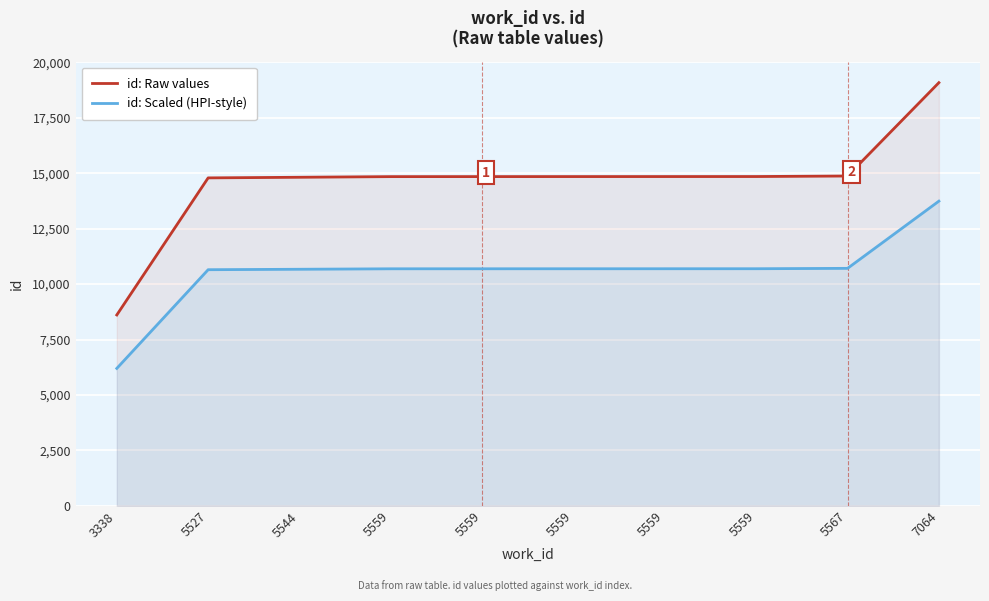

What is the difference between the highest and lowest values at 5559?

4157.4